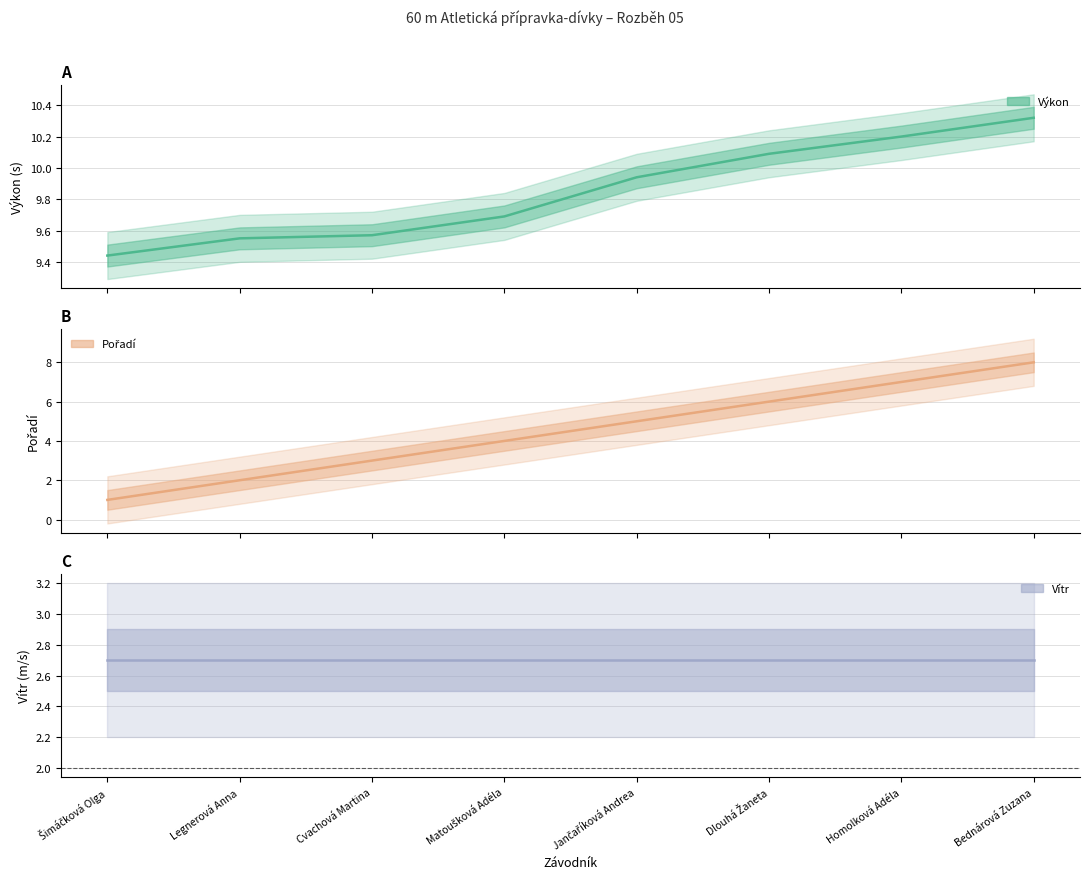

Where is Výkon nearest to the value 9?

Šimáčková Olga